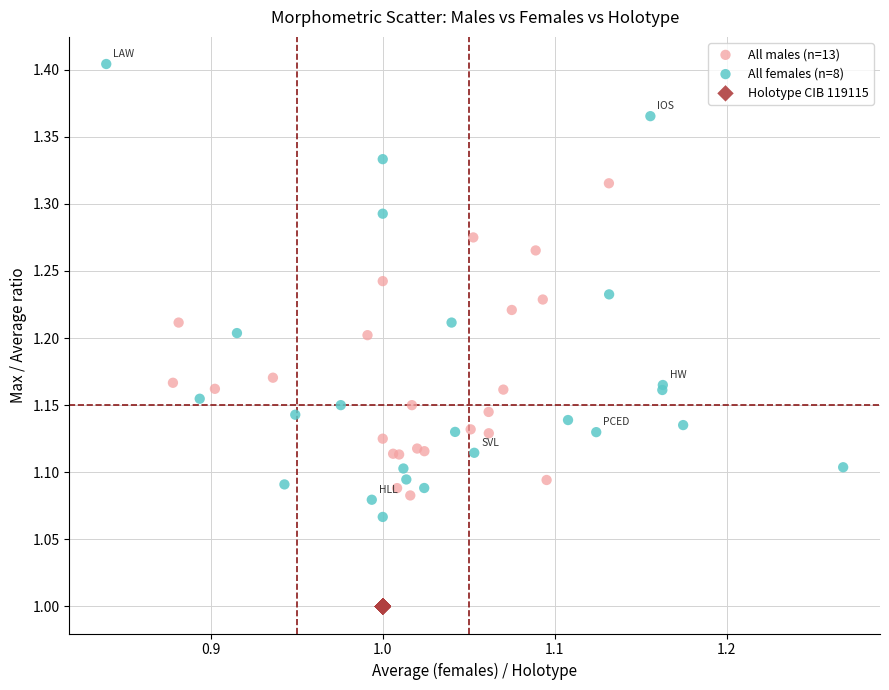

Which series reaches the minimum Y coordinate?

Holotype CIB 119115